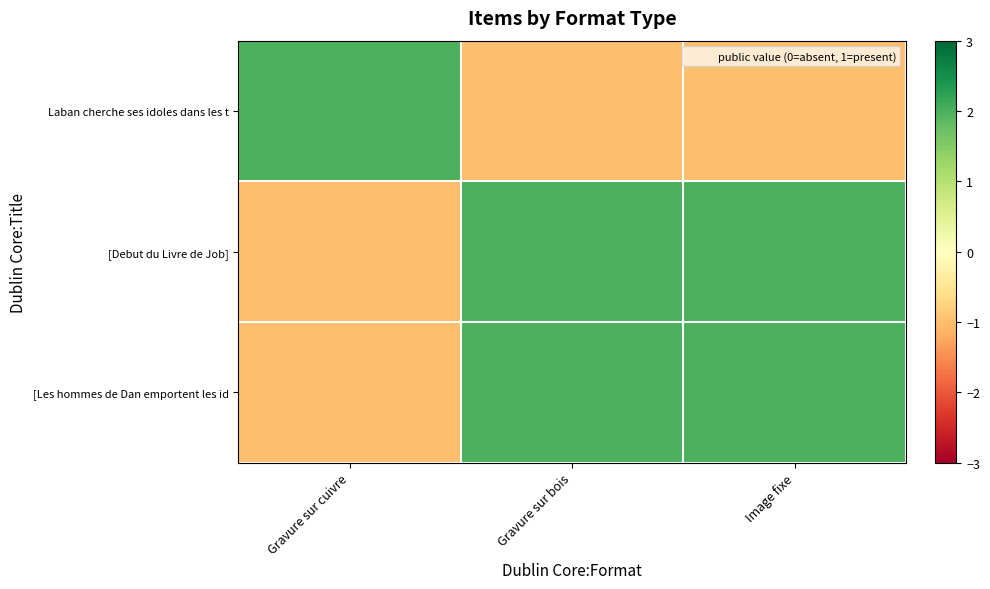

Reading right to left, what are all the values shown in this chart?

Laban cherche ses idoles dans les t: Image fixe=-1	Gravure sur bois=-1	Gravure sur cuivre=2
[Debut du Livre de Job]: Image fixe=2	Gravure sur bois=2	Gravure sur cuivre=-1
[Les hommes de Dan emportent les id: Image fixe=2	Gravure sur bois=2	Gravure sur cuivre=-1